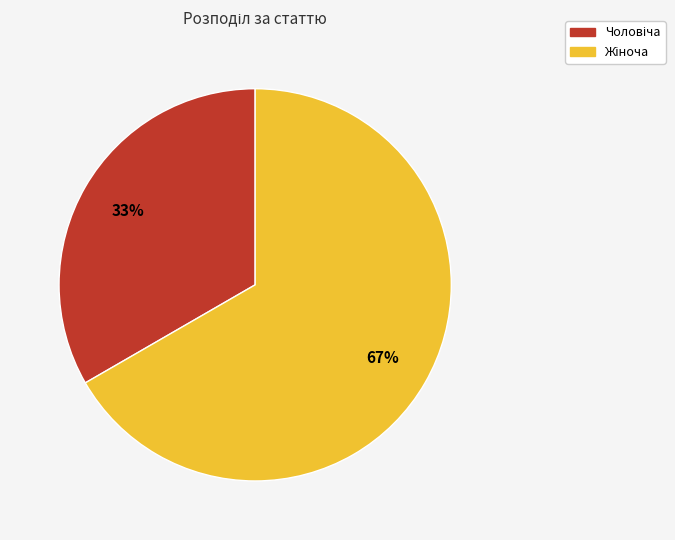

To the nearest percent, what is the average slice percentage?

50%